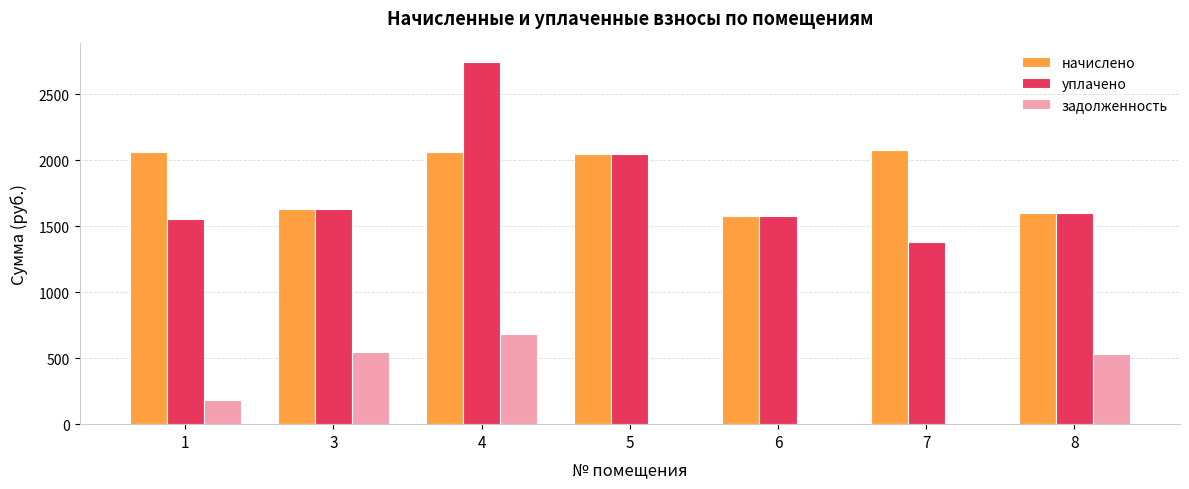

The уплачено series shows 2747.0 at 4. True or false?

True